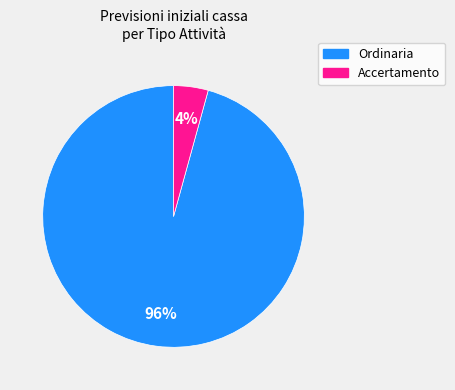

How many slices are in this pie chart?

2